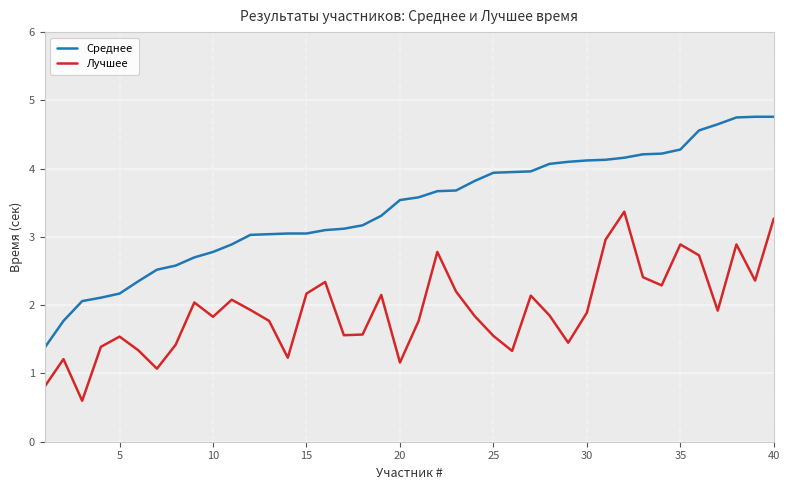

How many data points does each series have?

40